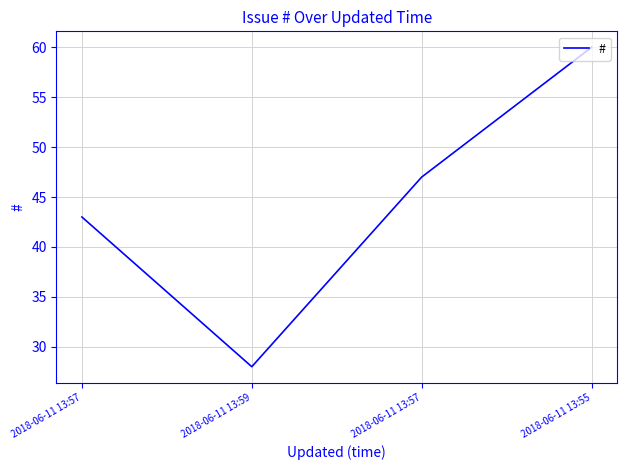

Does the chart display data point markers on the line(s)?

No